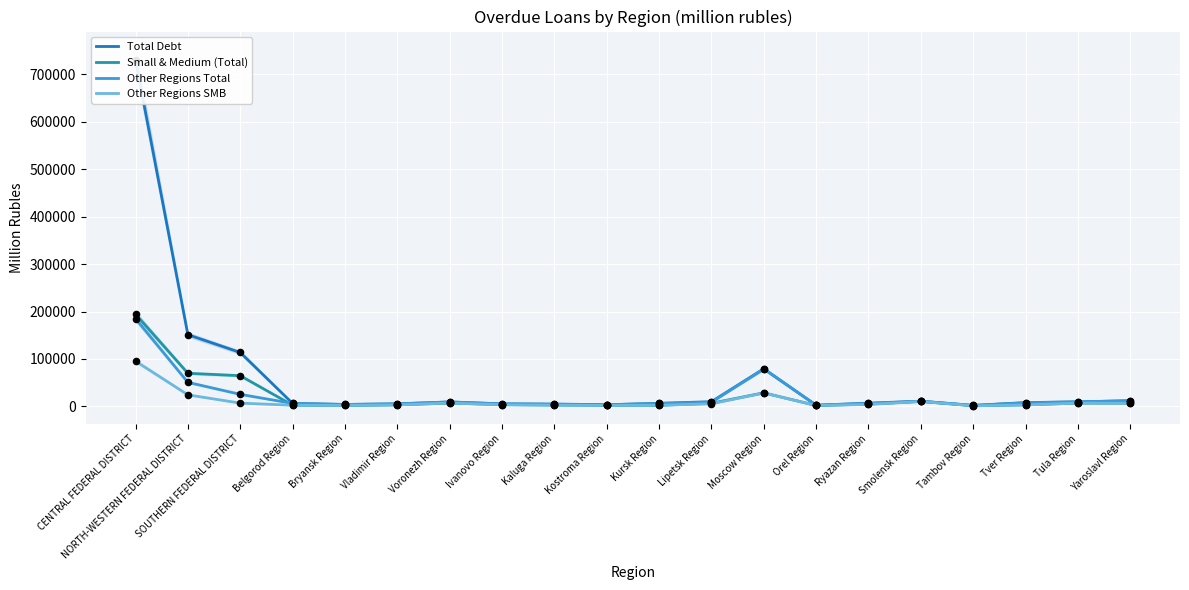

Which series contains the highest Y value?

Total Debt